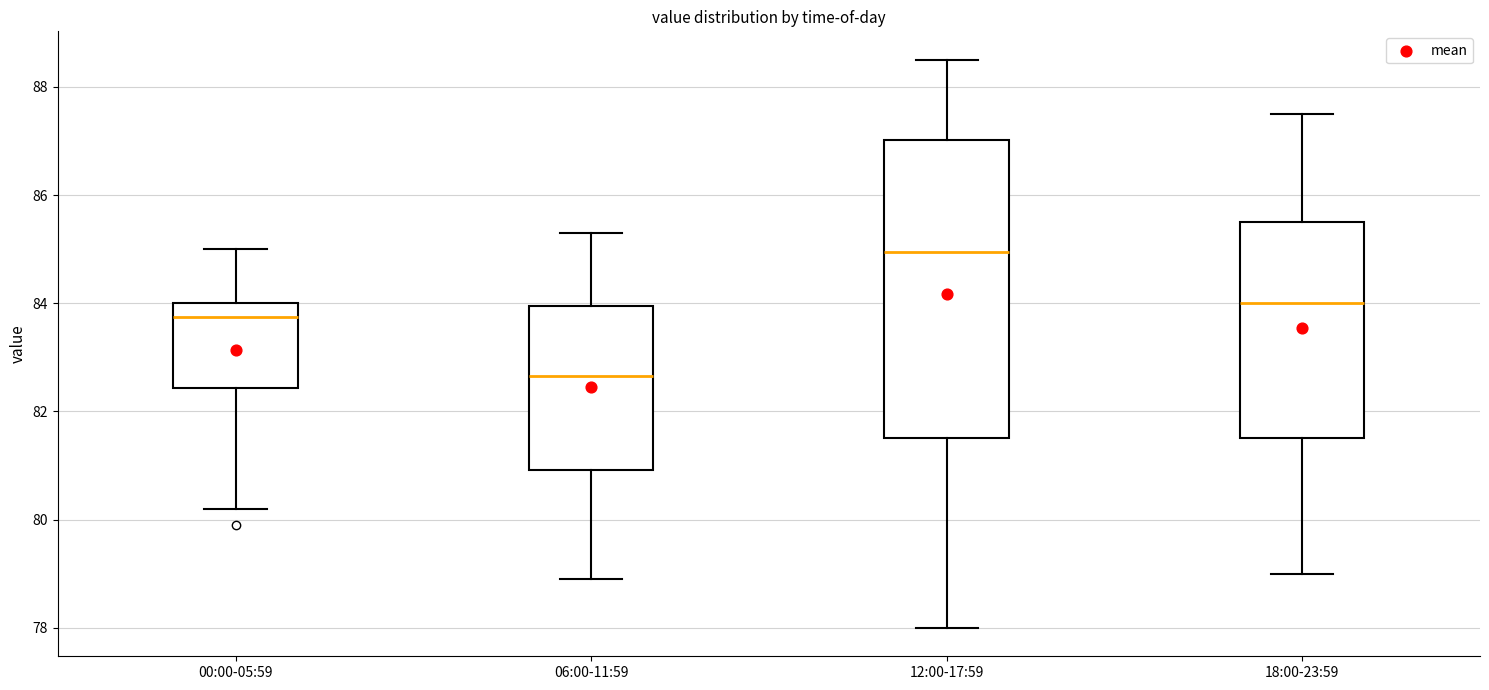

Reading left to right, read every box against the y-axis: the position of its median line, the range the box covers, and the ends of its whiskers. The values are not printed on the chart, so give them approximately, as read against the axis.

00:00-05:59: median 83.8, box 82.4 to 84.0, whiskers 80.2 to 85.0
06:00-11:59: median 82.6, box 81.0 to 84.0, whiskers 79.0 to 85.4
12:00-17:59: median 85.0, box 81.6 to 87.0, whiskers 78.0 to 88.6
18:00-23:59: median 84.0, box 81.6 to 85.6, whiskers 79.0 to 87.6